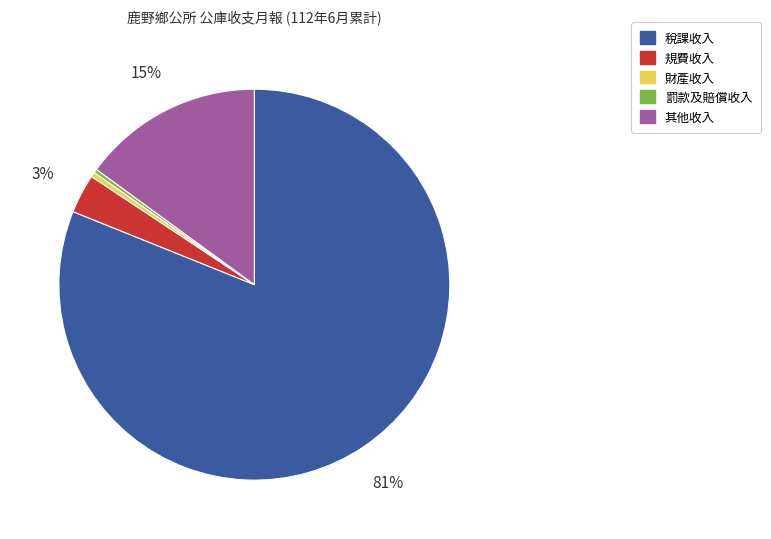

Which slice is the largest?

稅課收入